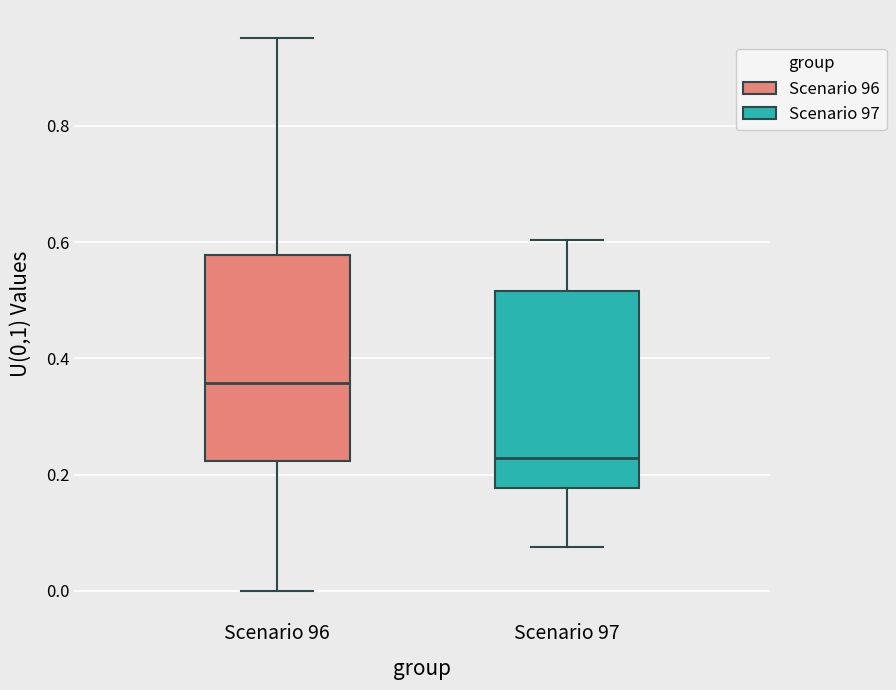

Reading left to right, transcribe this box plot: for each box, give where its median line is, the range the box spans, and where its two whiskers end, as read against the y-axis. The values are not printed on the chart, so give them approximately, as read against the axis.

Scenario 96: median 0.36, box 0.22 to 0.58, whiskers 0.00 to 0.96
Scenario 97: median 0.22, box 0.18 to 0.52, whiskers 0.08 to 0.60